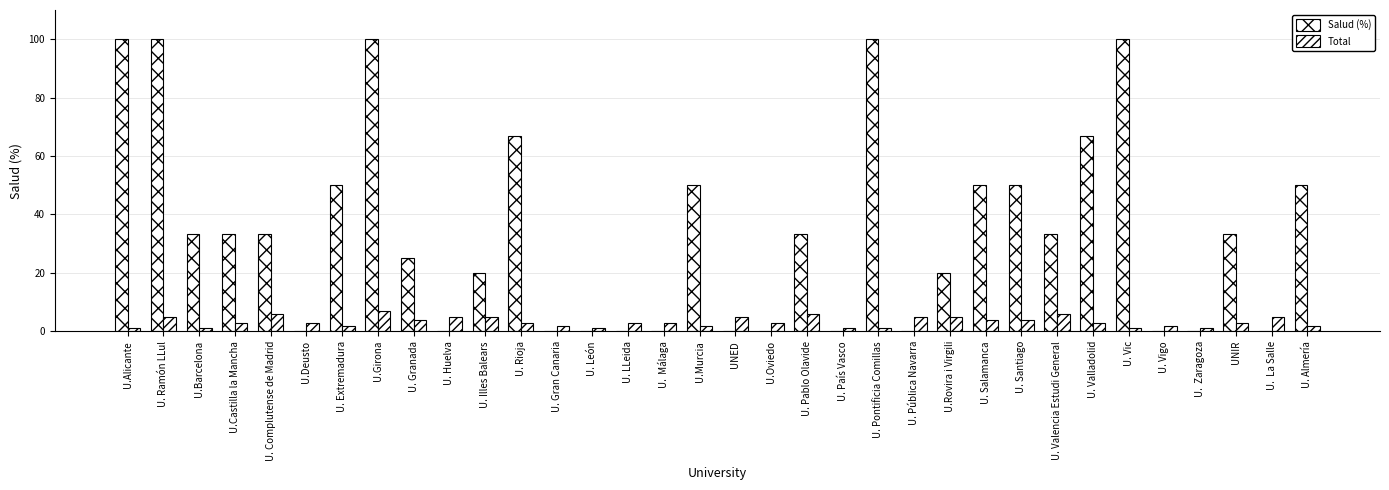

List the series in order of their peak value, highest first.

Salud (%), Total